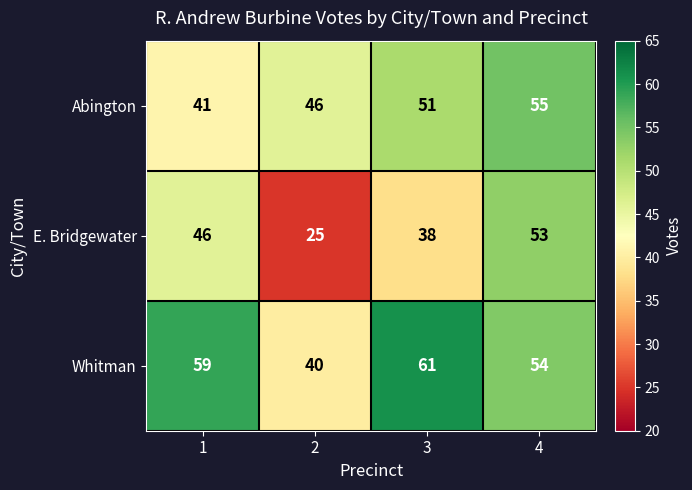

Is it true that Abington equals 19 at 3?

False